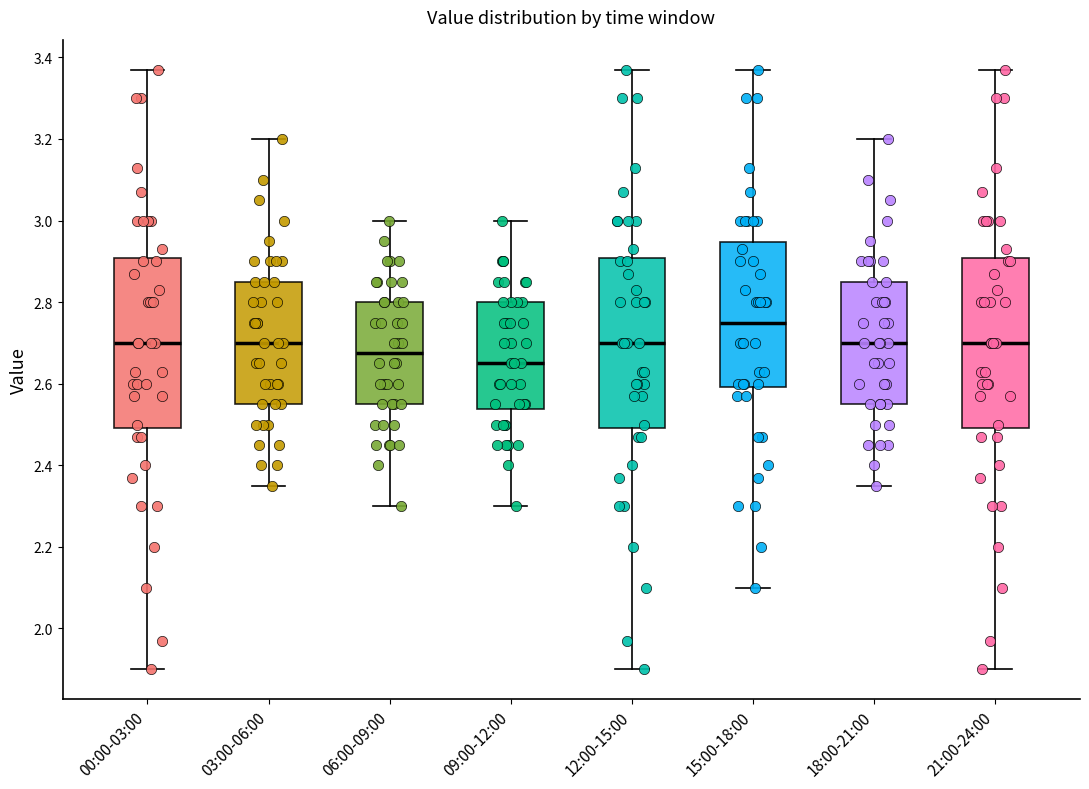

Reading left to right, transcribe this box plot: for each box, give where its median line is, the range the box spans, and where its two whiskers end, as read against the y-axis. The values are not printed on the chart, so give them approximately, as read against the axis.

00:00-03:00: median 2.70, box 2.50 to 2.90, whiskers 1.90 to 3.38
03:00-06:00: median 2.70, box 2.56 to 2.86, whiskers 2.36 to 3.20
06:00-09:00: median 2.68, box 2.56 to 2.80, whiskers 2.30 to 3.00
09:00-12:00: median 2.66, box 2.54 to 2.80, whiskers 2.30 to 3.00
12:00-15:00: median 2.70, box 2.50 to 2.90, whiskers 1.90 to 3.38
15:00-18:00: median 2.76, box 2.60 to 2.94, whiskers 2.10 to 3.38
18:00-21:00: median 2.70, box 2.56 to 2.86, whiskers 2.36 to 3.20
21:00-24:00: median 2.70, box 2.50 to 2.90, whiskers 1.90 to 3.38